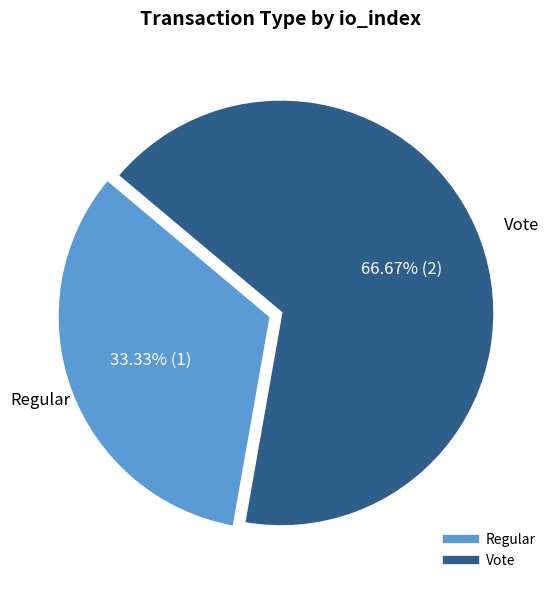

Which has a higher value, Vote or Regular?

Vote